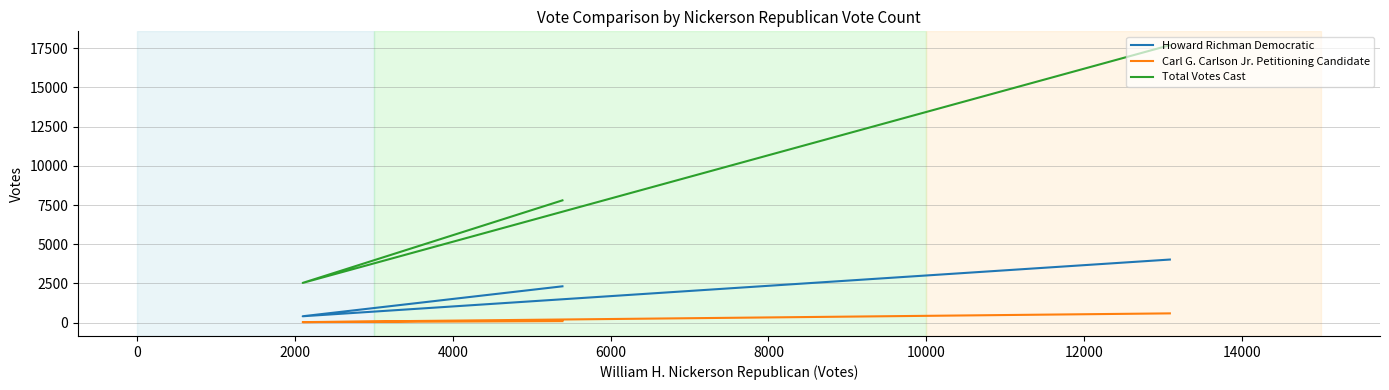

Which series has the largest range (max minus min)?

Total Votes Cast